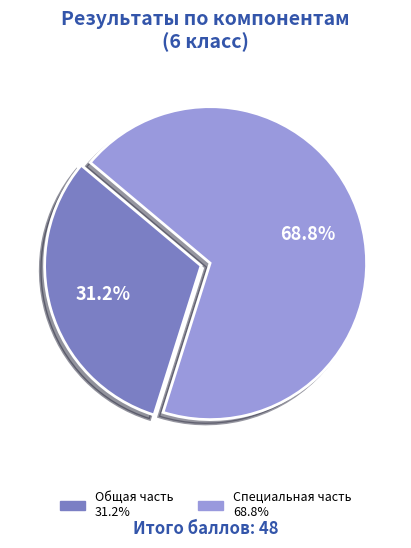

Does any single category account for the majority?

Yes